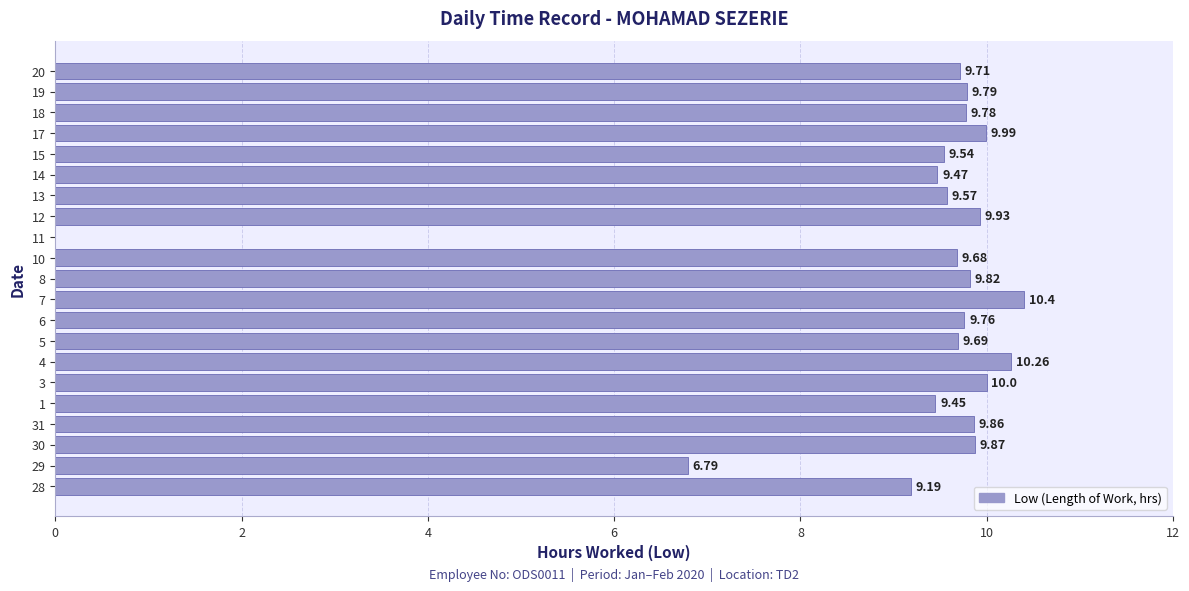

How many data points are above 9?

19